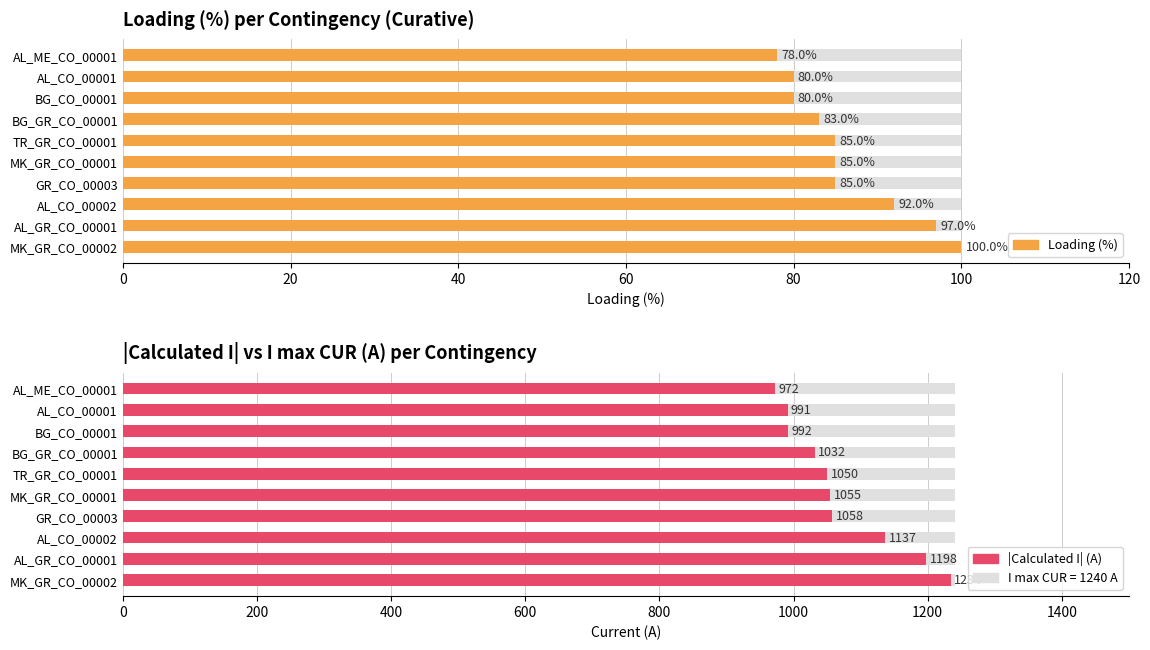

Reading left to right, list all the values displayed in this chart.

Loading (%): 100	97	92	85	85	85	83	80	80	78
|Calculated I| (A): 1234	1198	1137	1058	1055	1050	1032	992	991	972